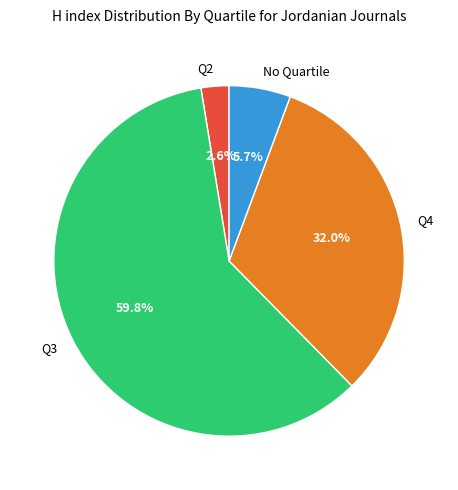

Is there a majority slice in this chart?

Yes